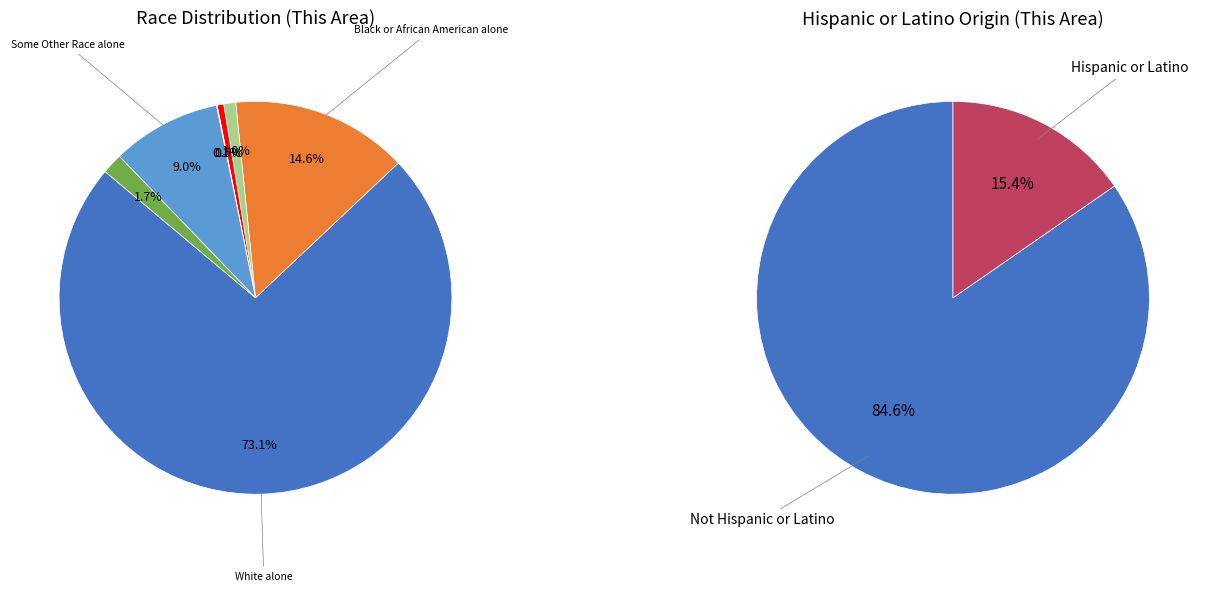

What is the change in value from American Indian and Alaska Native to Native Hawaiian and Other Pacific?

-66